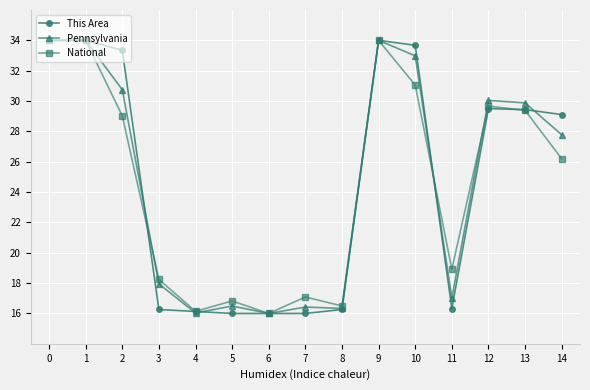

True or false: Pennsylvania has more than 1 interior local peaks.

True